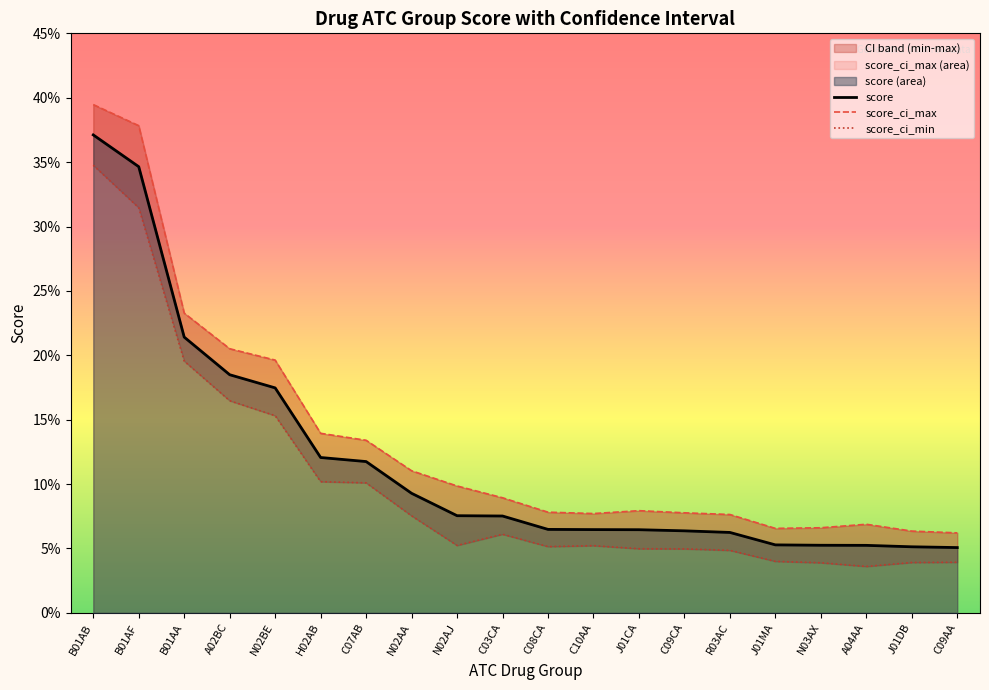

Reading left to right, what are all the values shown in this chart?

score: 0.4	0.3	0.2	0.2	0.2	0.1	0.1	0.1	0.1	0.1	0.1	0.1	0.1	0.1	0.1	0.1	0.1	0.1	0.1	0.1
score_ci_max: 0.4	0.4	0.2	0.2	0.2	0.1	0.1	0.1	0.1	0.1	0.1	0.1	0.1	0.1	0.1	0.1	0.1	0.1	0.1	0.1
score_ci_min: 0.3	0.3	0.2	0.2	0.2	0.1	0.1	0.1	0.1	0.1	0.1	0.1	0.0	0.0	0.0	0.0	0.0	0.0	0.0	0.0